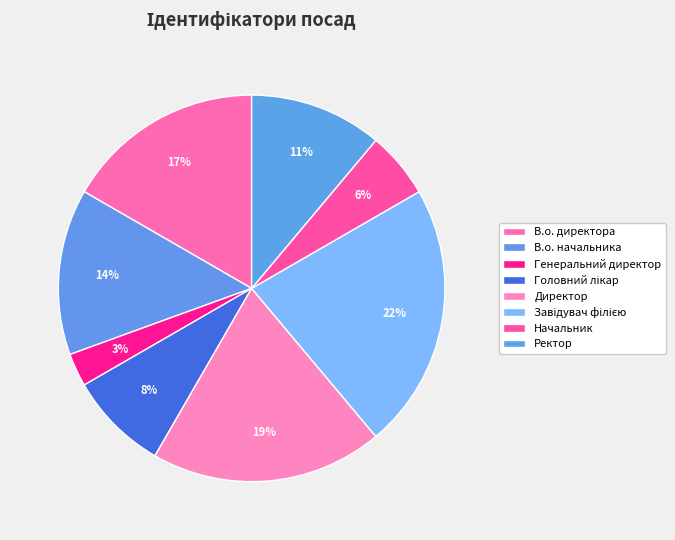

How many segments does this pie chart have?

8